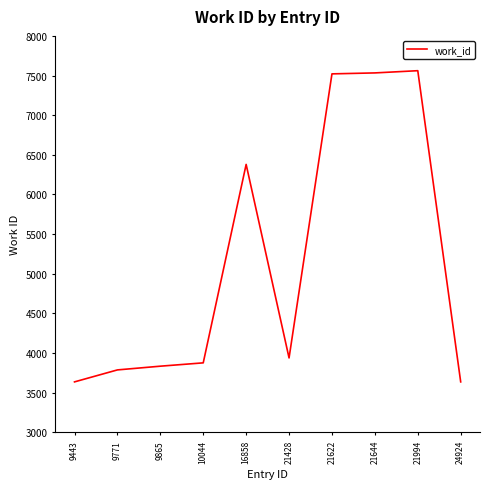

At which label is the value closest to 5598?

16858